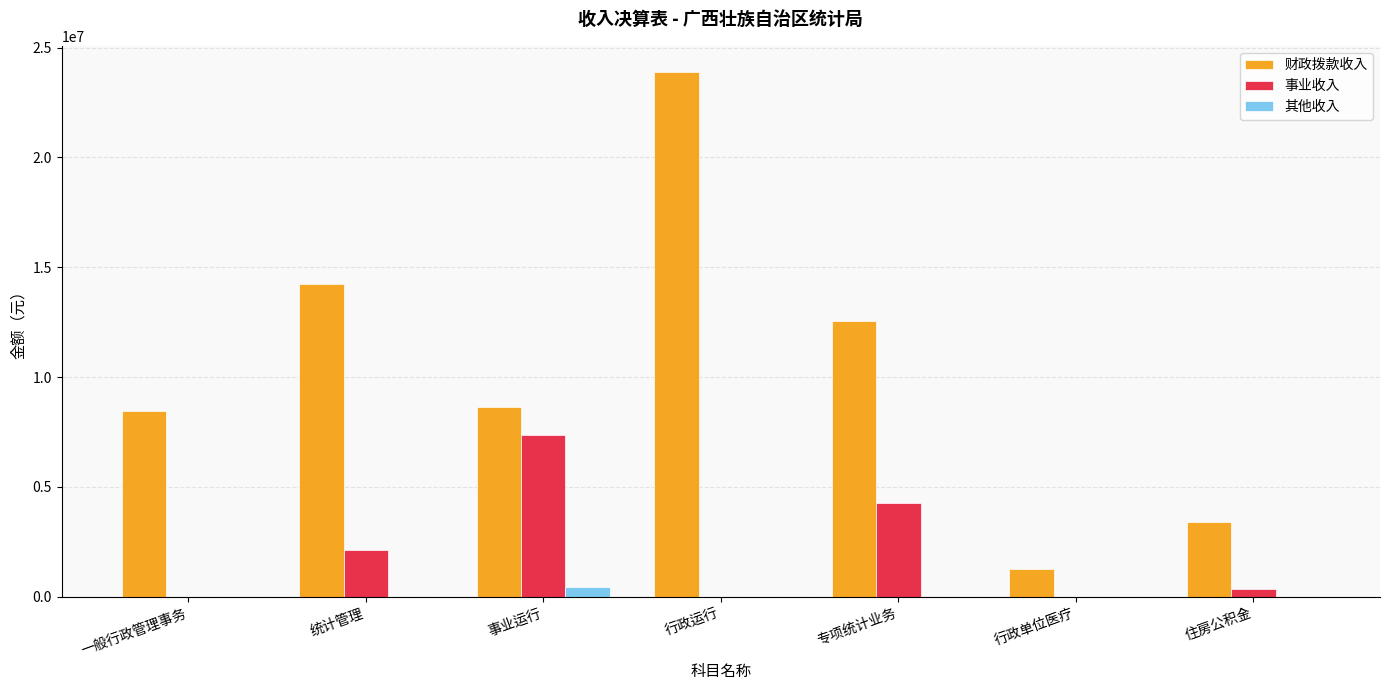

What is the sum of all 其他收入 values?

454389.5